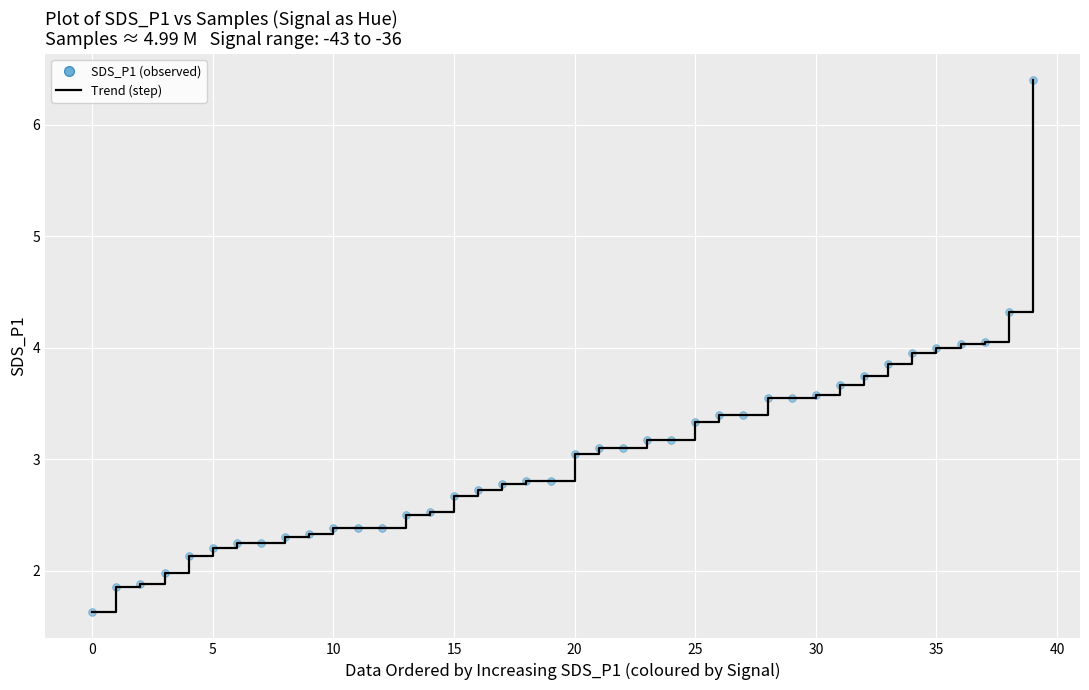

What is the greatest value displayed?

6.4